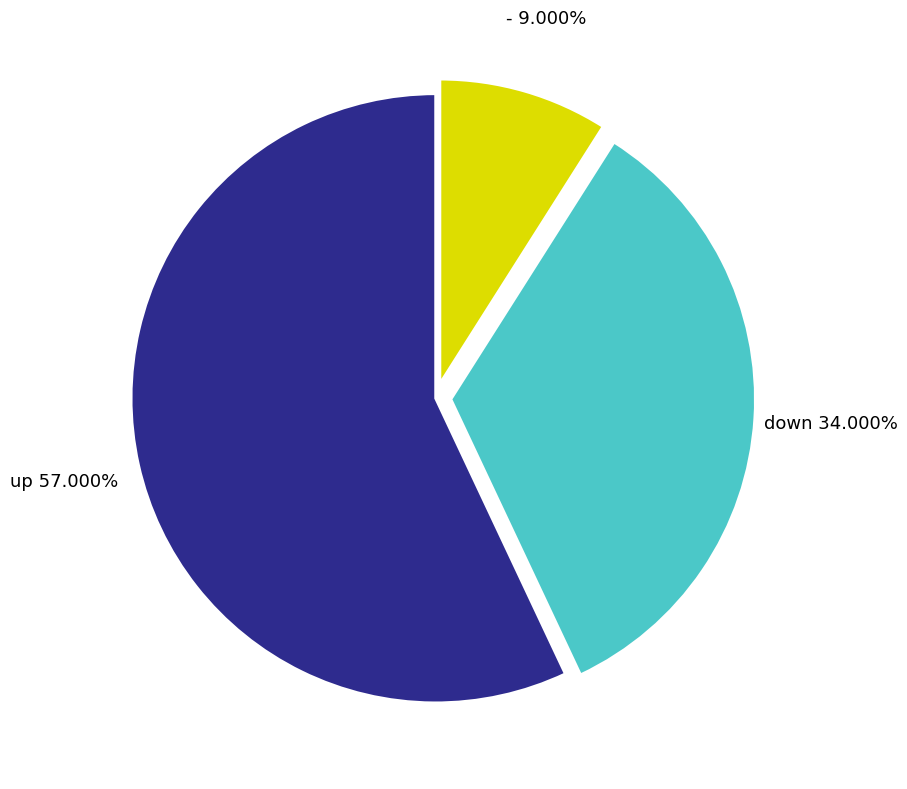

What is the largest slice in the pie chart?

up